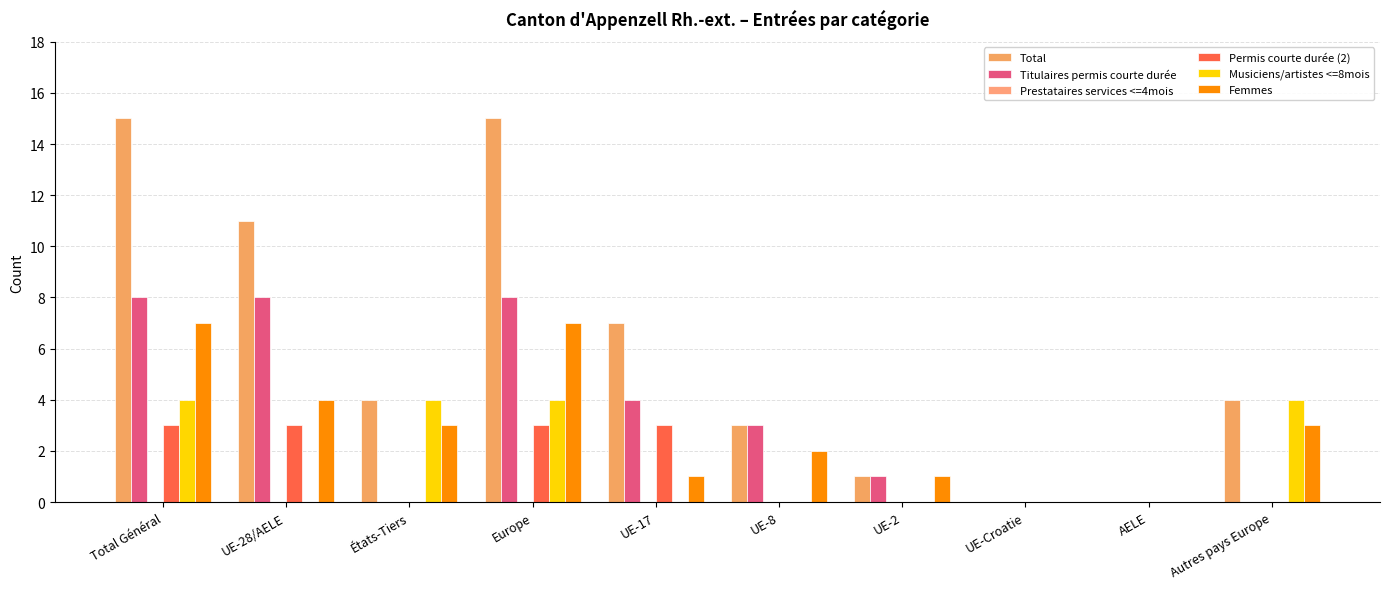

How many series are shown in this chart?

5